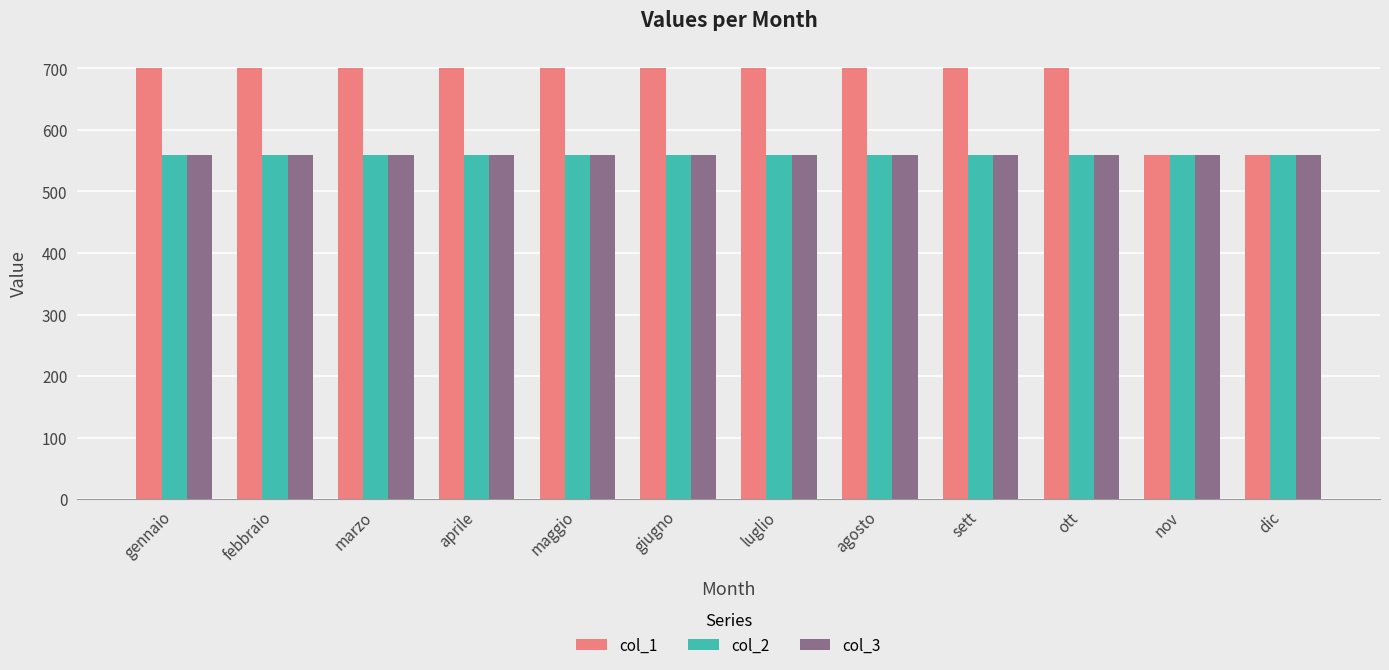

Is it true that col_1 equals 1208 at febbraio?

False